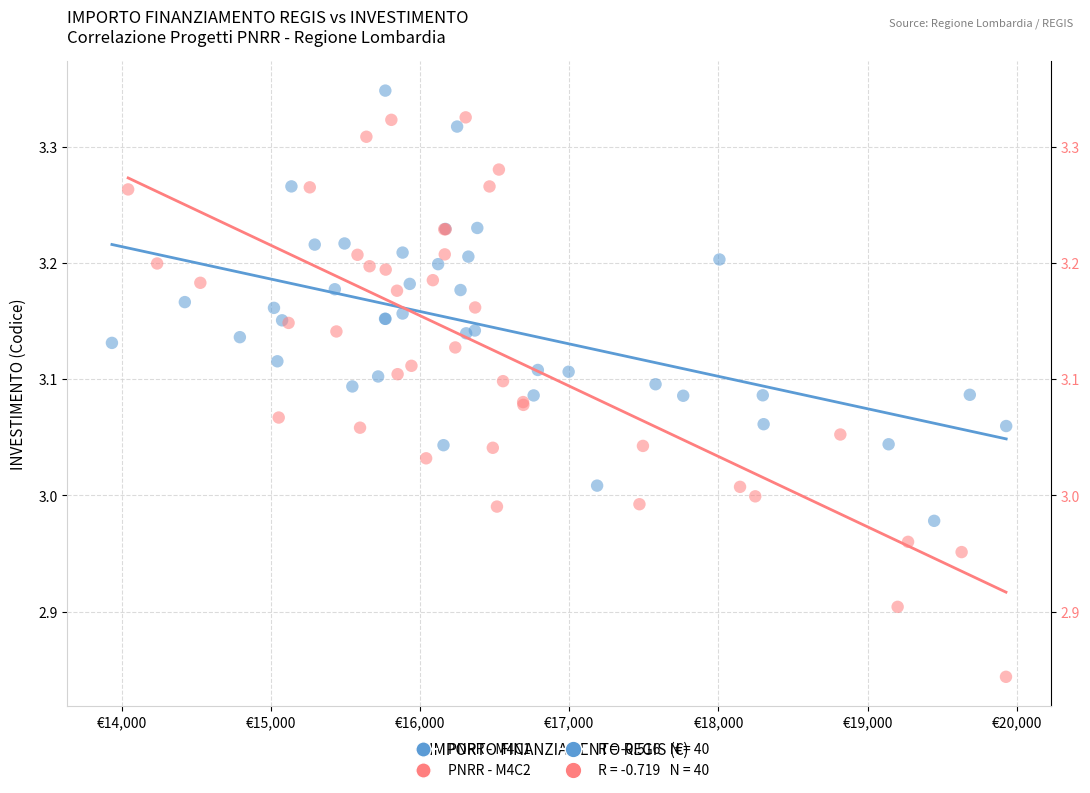

Which series contains the highest Y value?

PNRR - M4C1